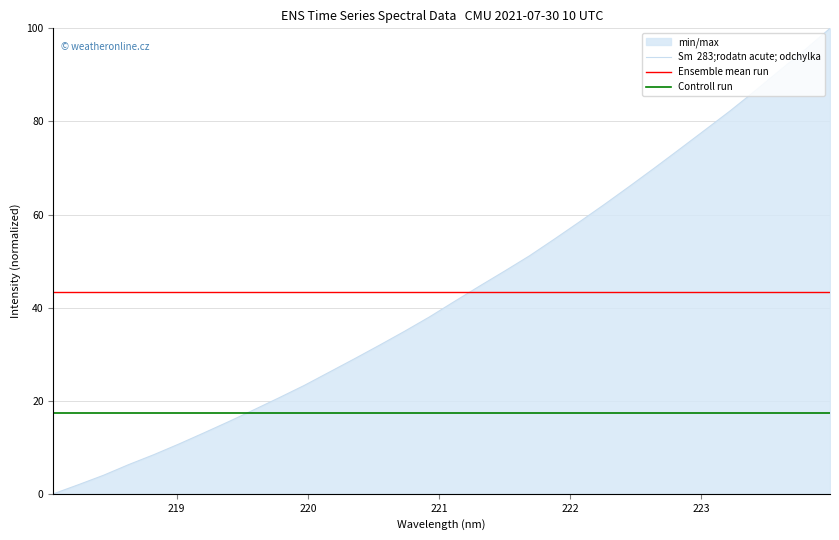

How many lines are shown in the chart?

3